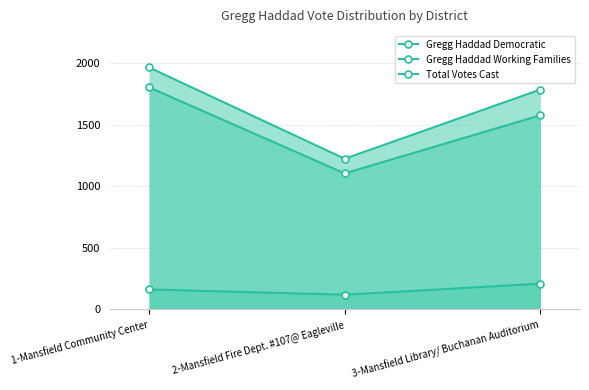

How many lines are shown in the chart?

3